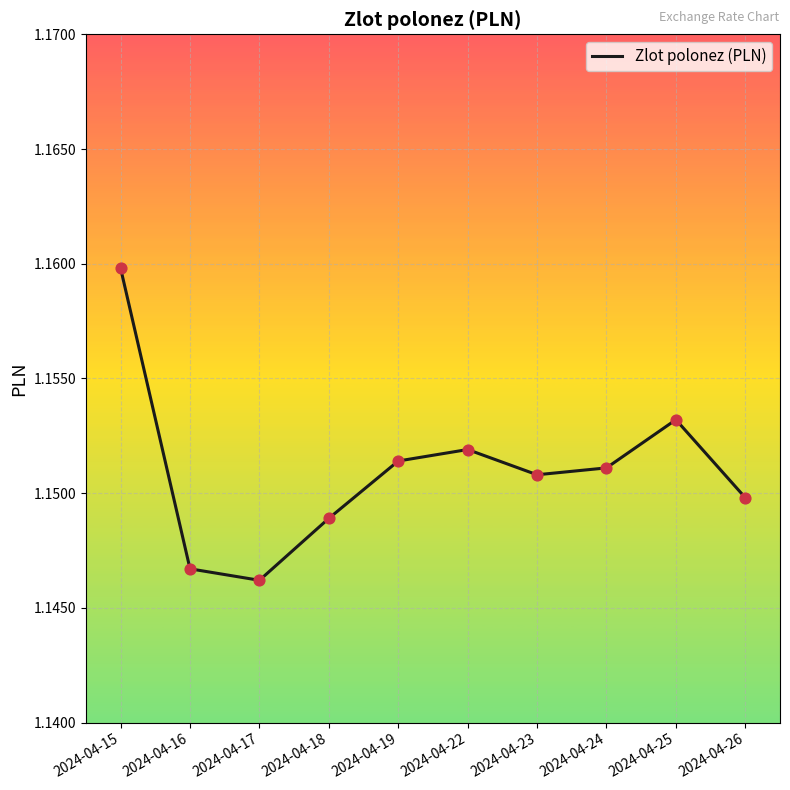

Which has a higher value, 2024-04-25 or 2024-04-19?

2024-04-25